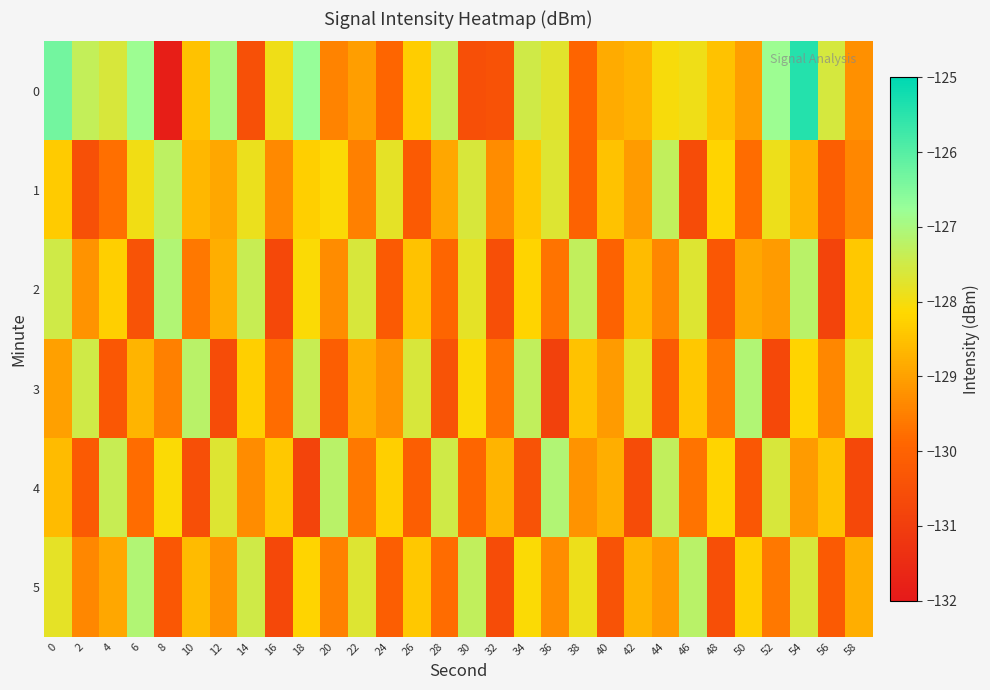

At which category does the chart reach its minimum across all series?

8